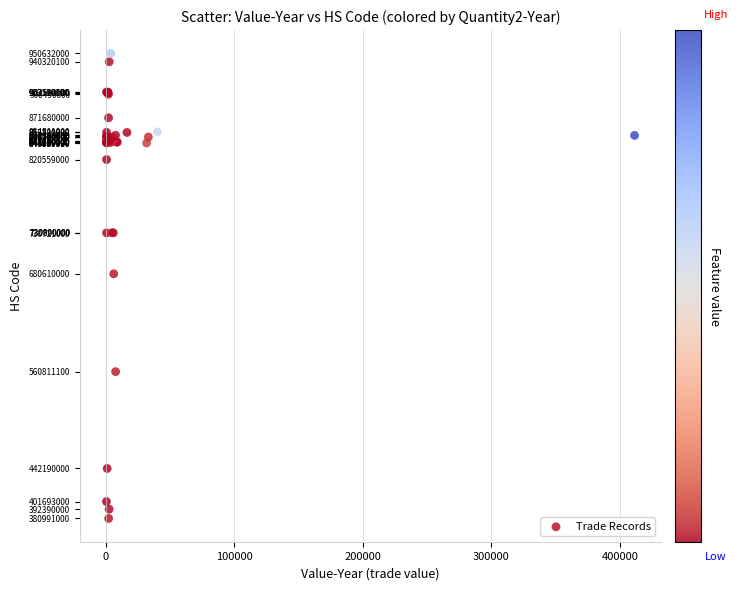

What Y value in the scatter plot is closest to 665811500?

680610000